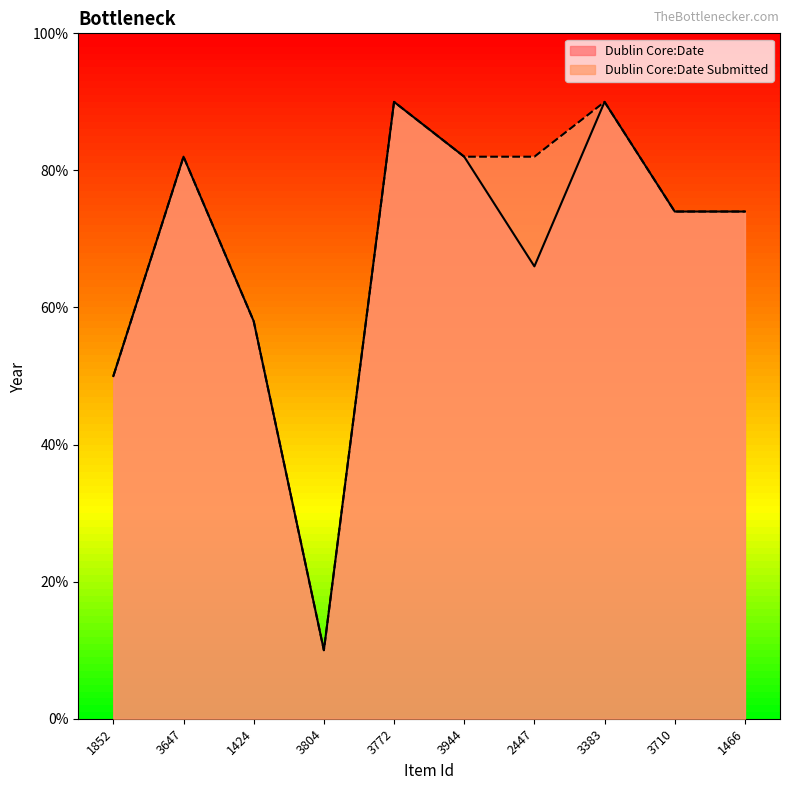

Which has a higher value, 3710 or 1424?

3710